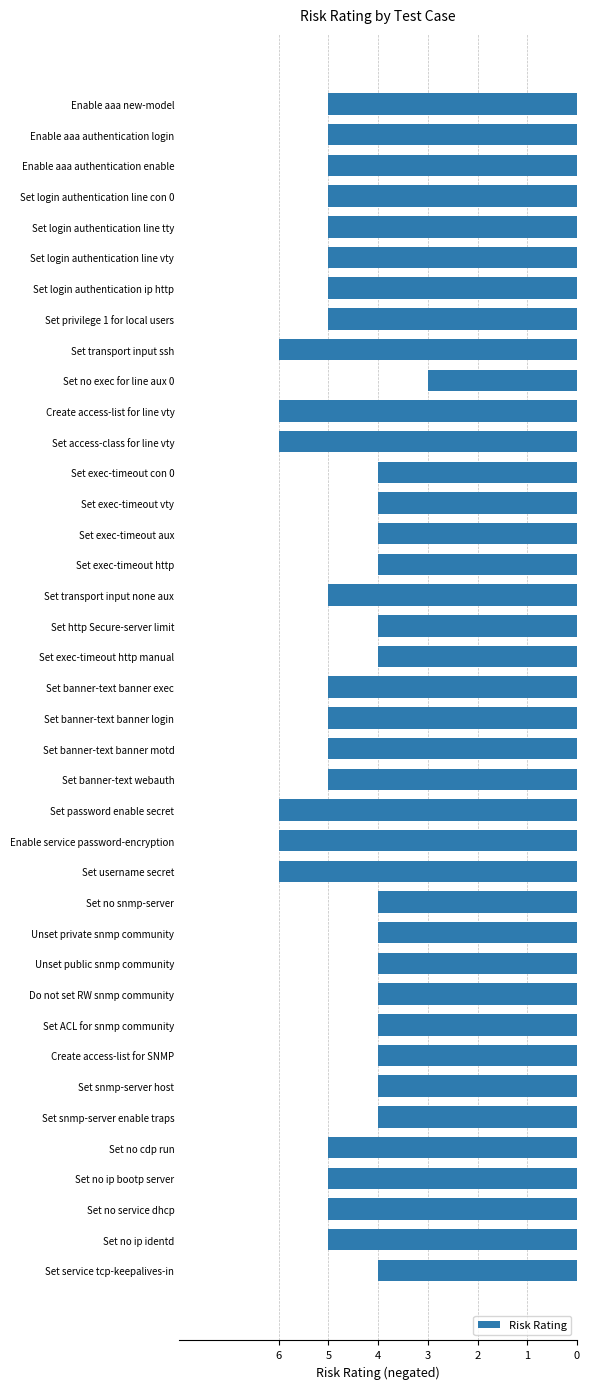

Are the bars horizontal?

Yes